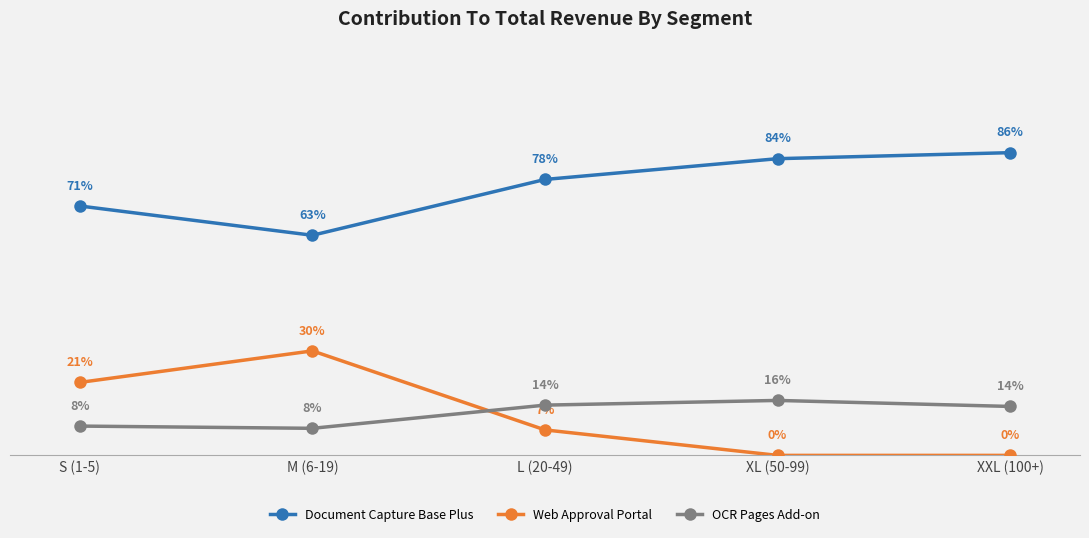

At which label is OCR Pages Add-on closest to 11?

S (1-5)